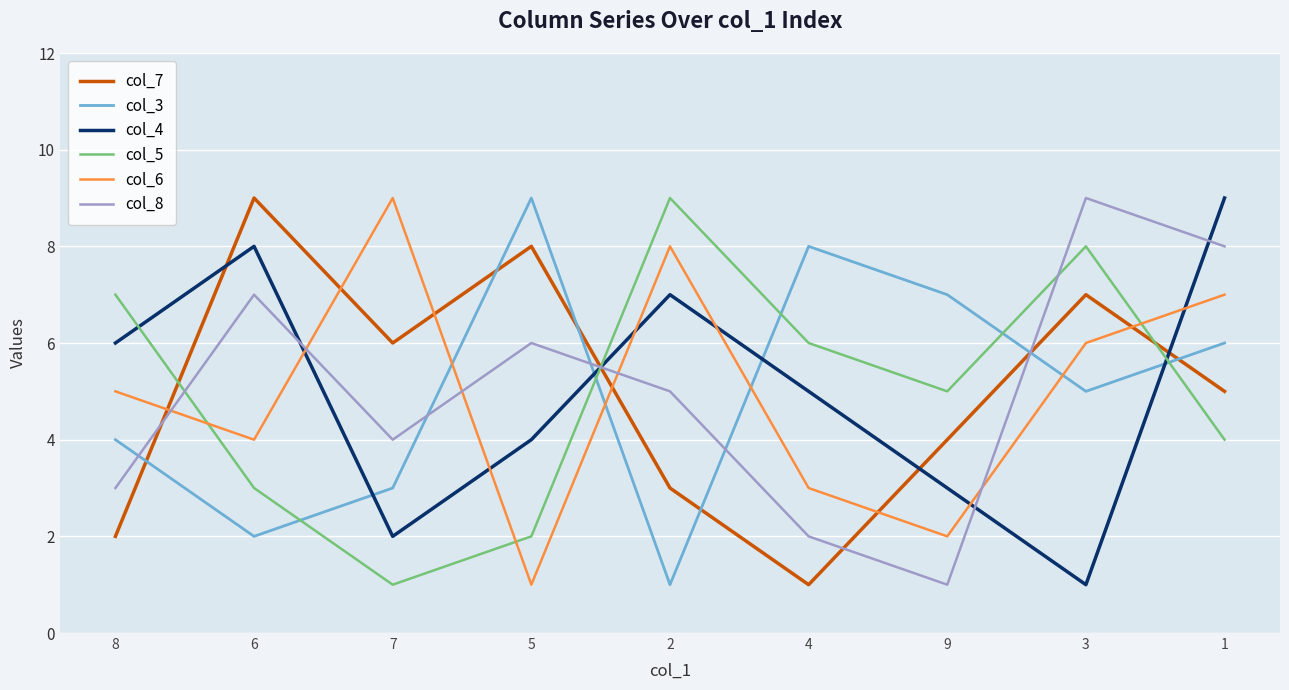

What is the sum of all col_6 values?

45